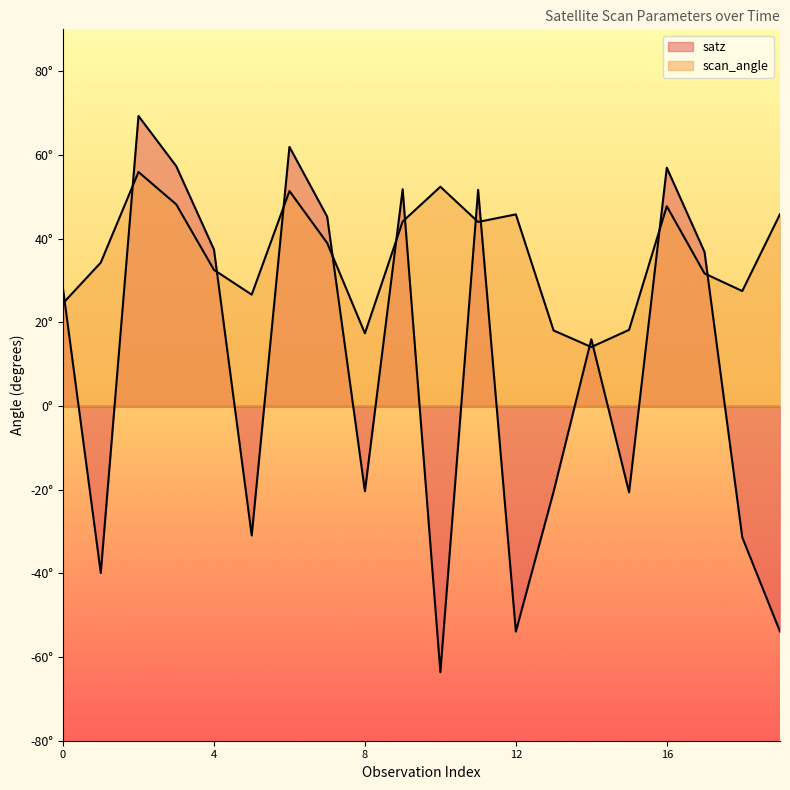

Rank the series by their average value, from lowest to highest.

satz, scan_angle